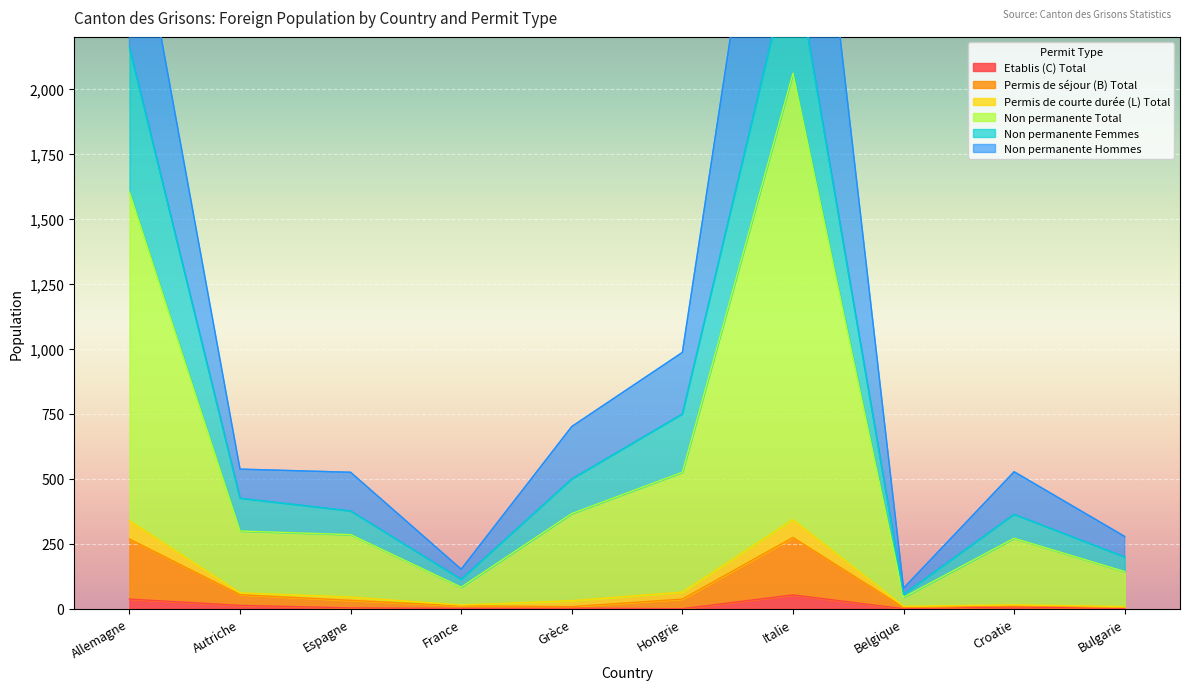

The Etablis (C) Total series shows 53 at Italie. True or false?

True